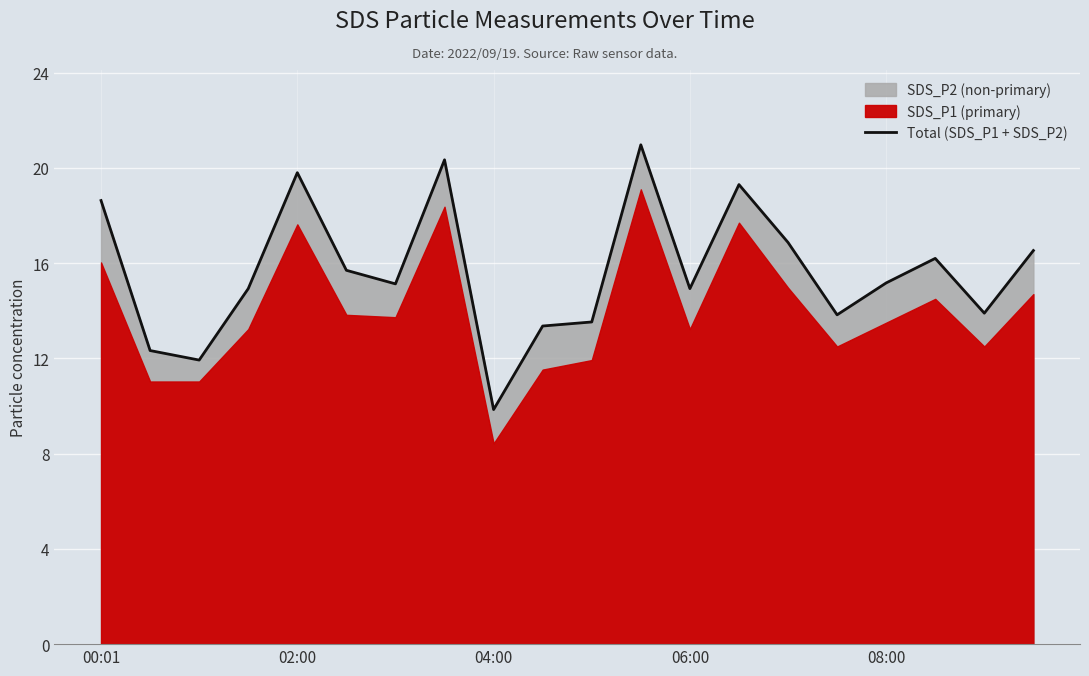

How many data points are less than 15?

9